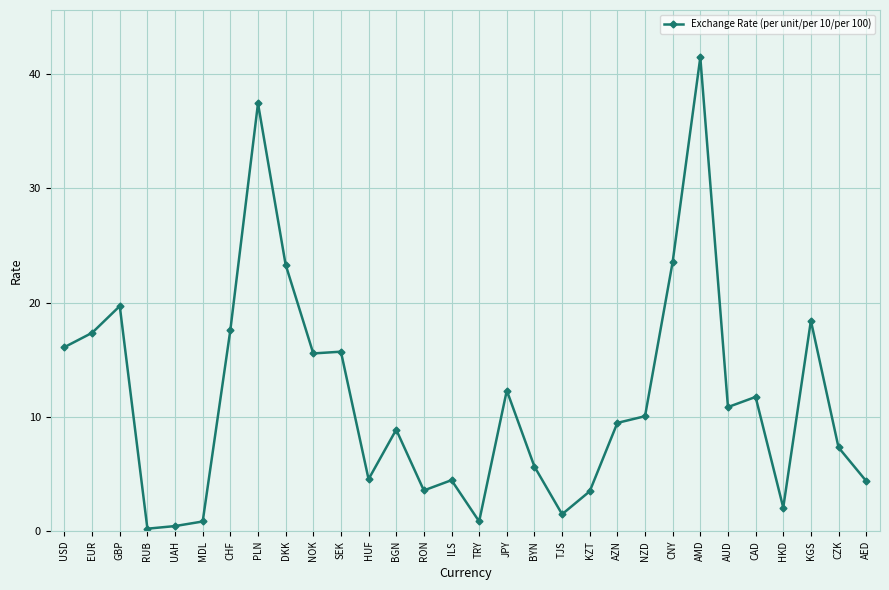

What is the difference between the maximum and minimum values?

41.2